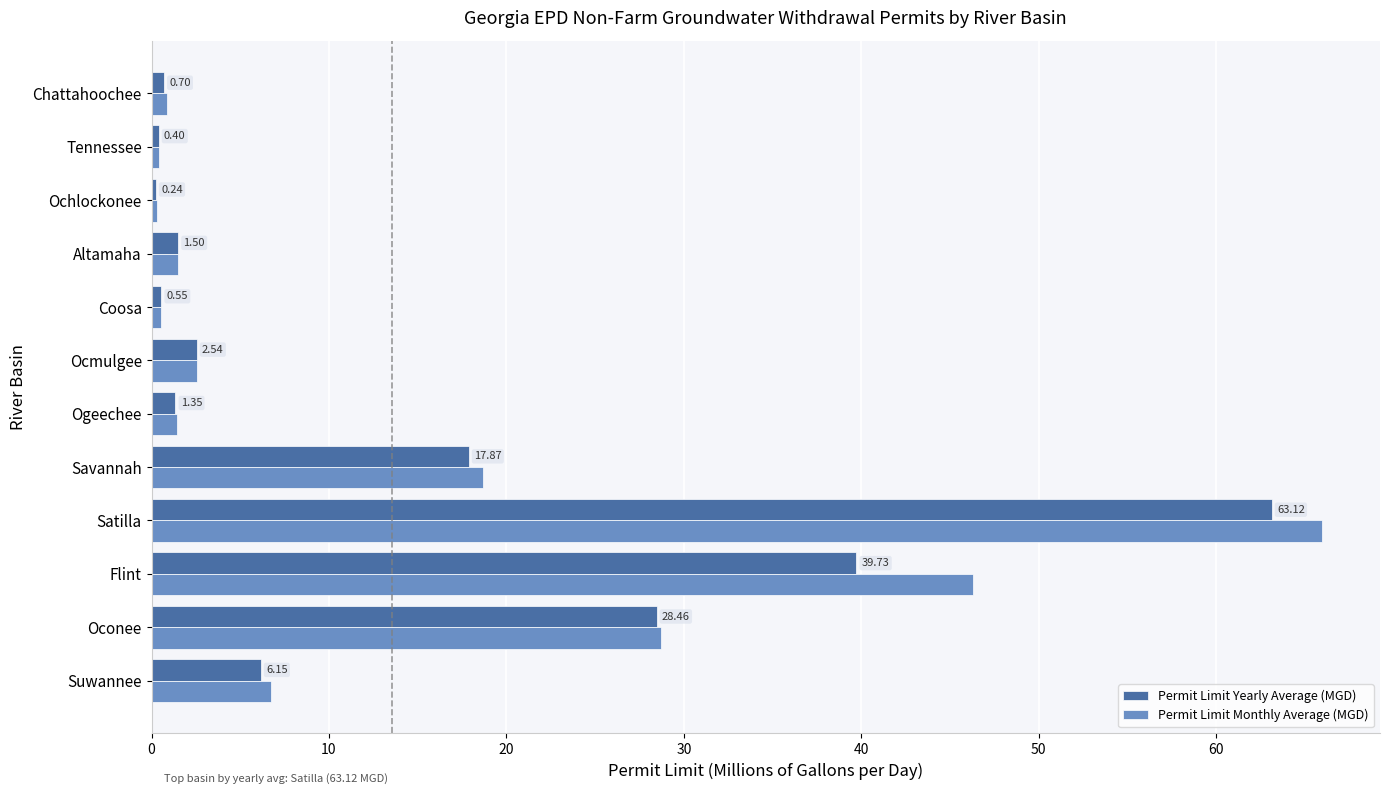

At which category does the chart reach its peak across all series?

Satilla